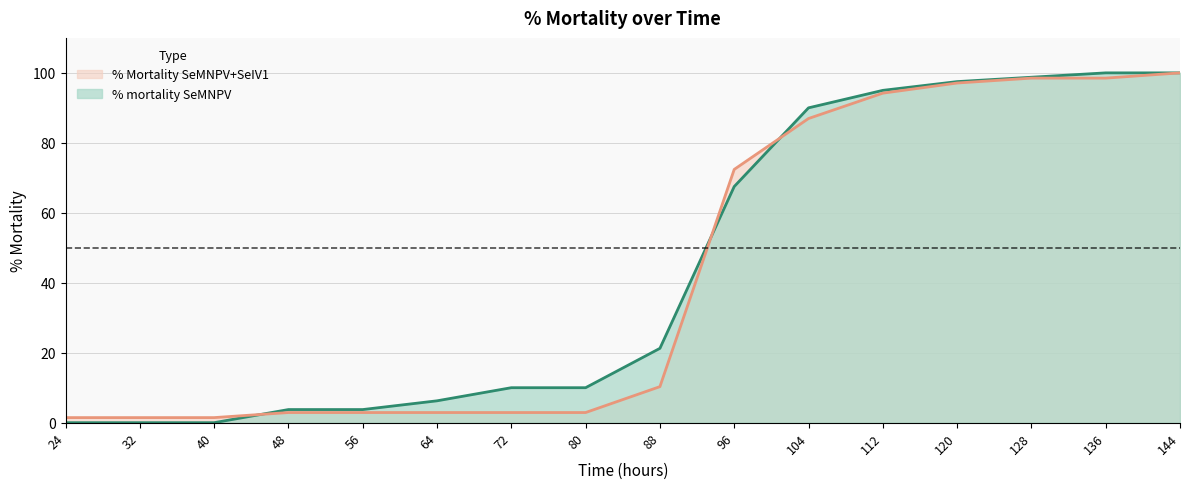

At which label does % Mortality SeMNPV+SeIV1 reach its peak?

144